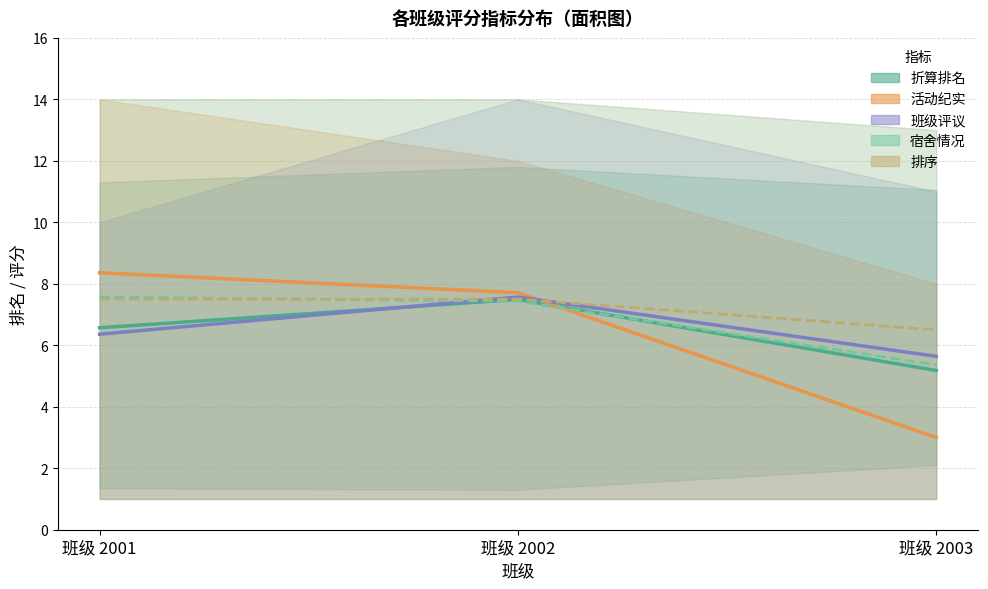

What is the value of the 宿舍情况 均值 point at the 1st from the left?

7.6